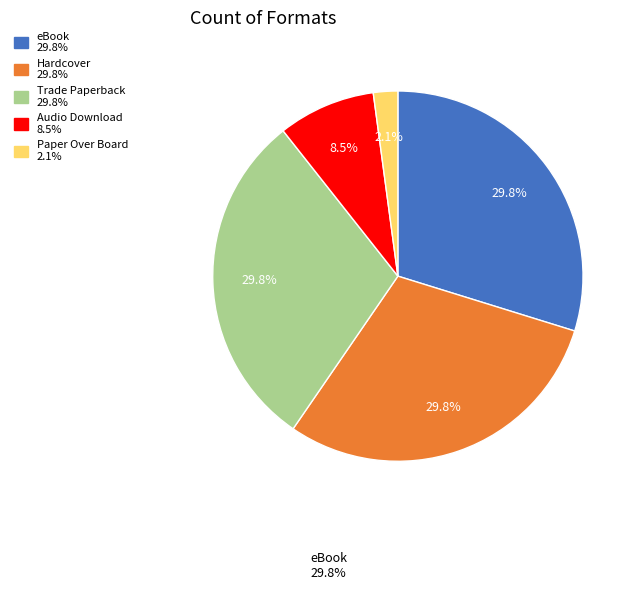

Is there any slice that represents more than half of the pie?

No